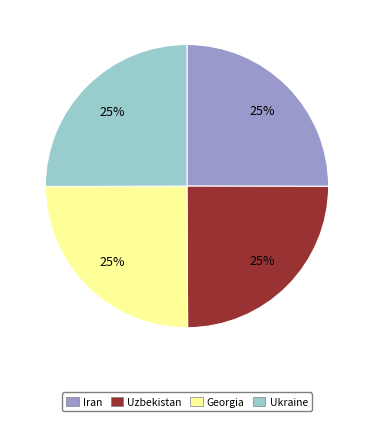

Is Iran the majority of the pie?

No